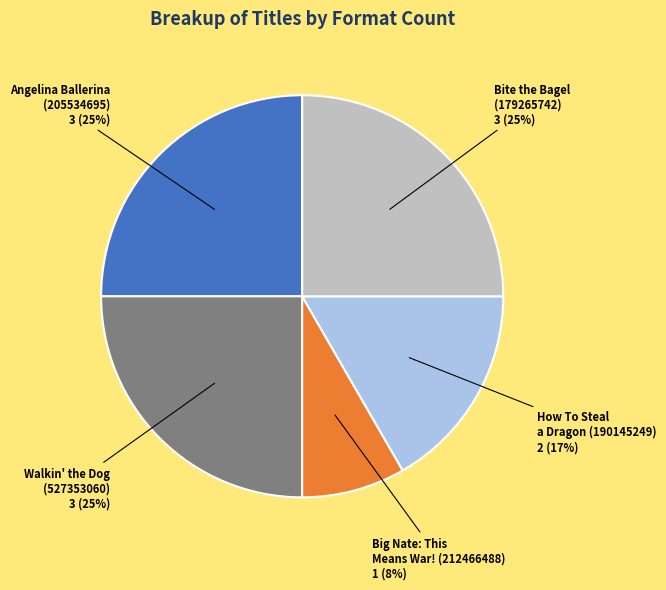

Is there any slice that represents more than half of the pie?

No